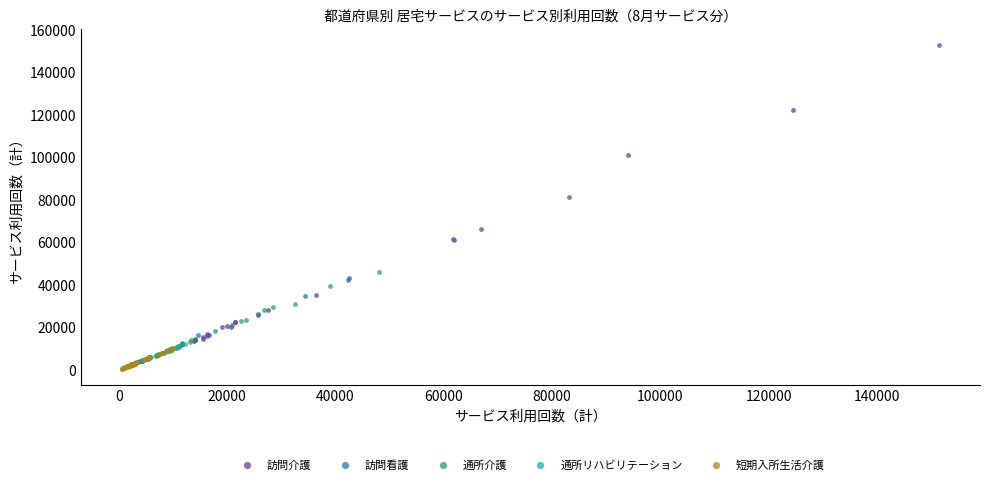

Which series contains the highest Y value?

訪問介護